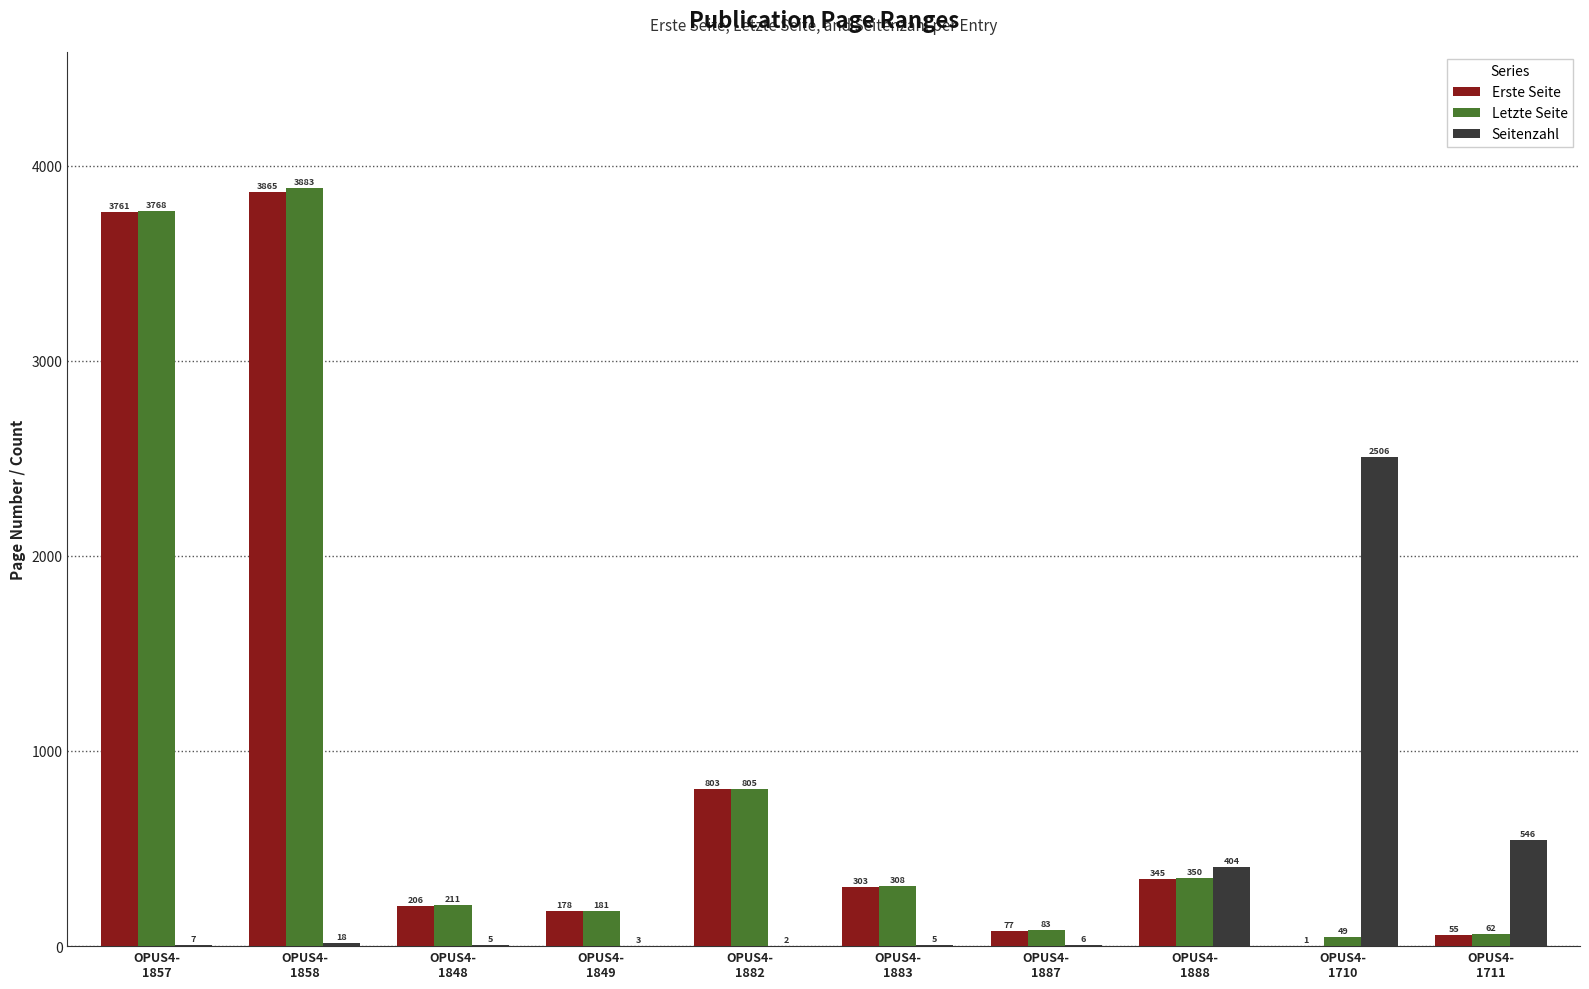

Which series has the largest total across all categories?

Letzte Seite